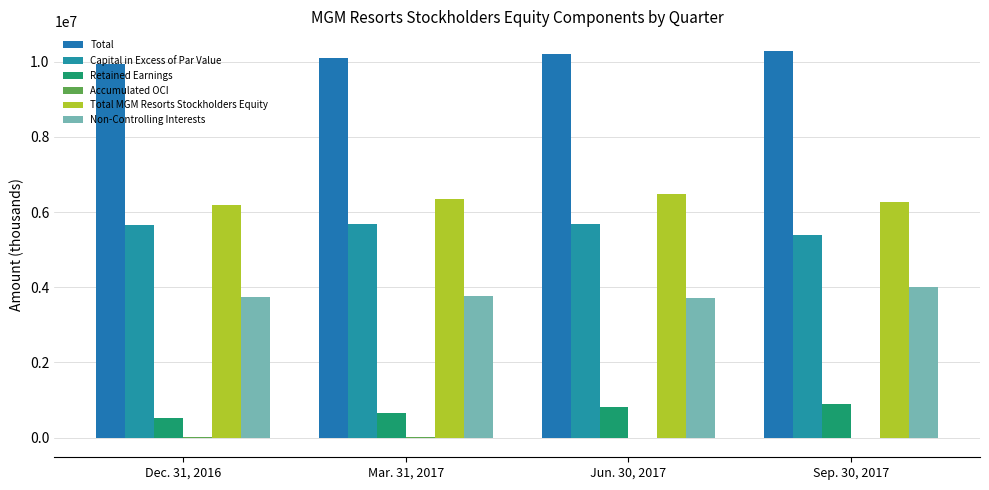

Count the number of data series in this chart.

6